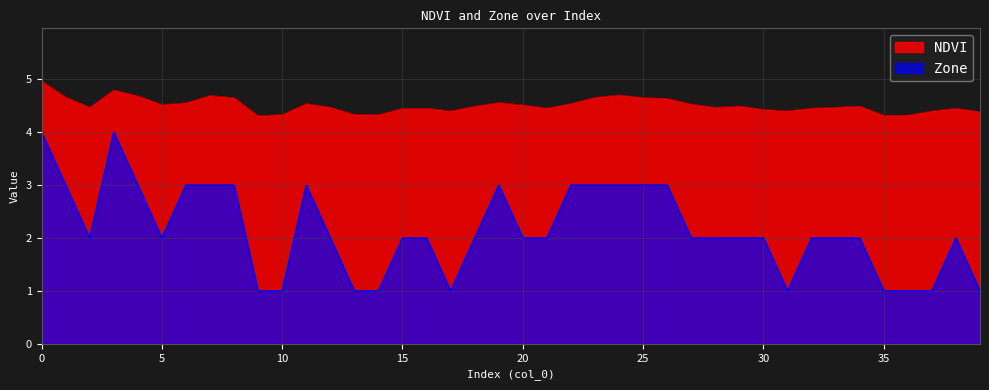

Between 28 and 35, which series saw the biggest shift?

Zone